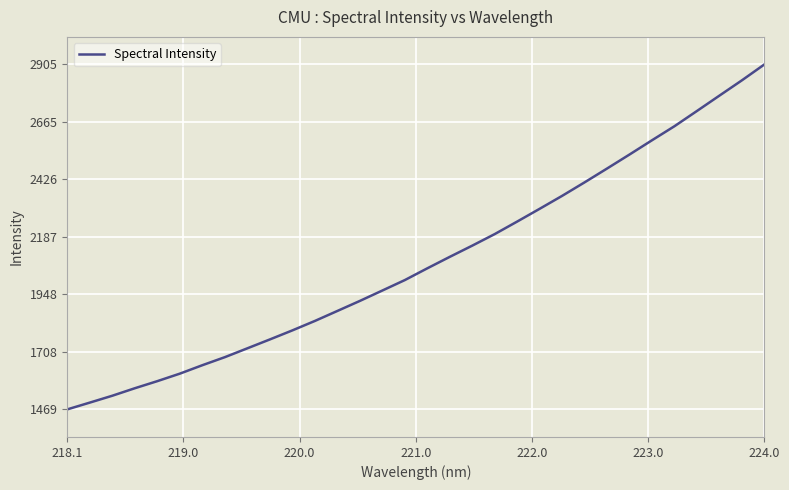

What is the greatest value displayed?

2904.5